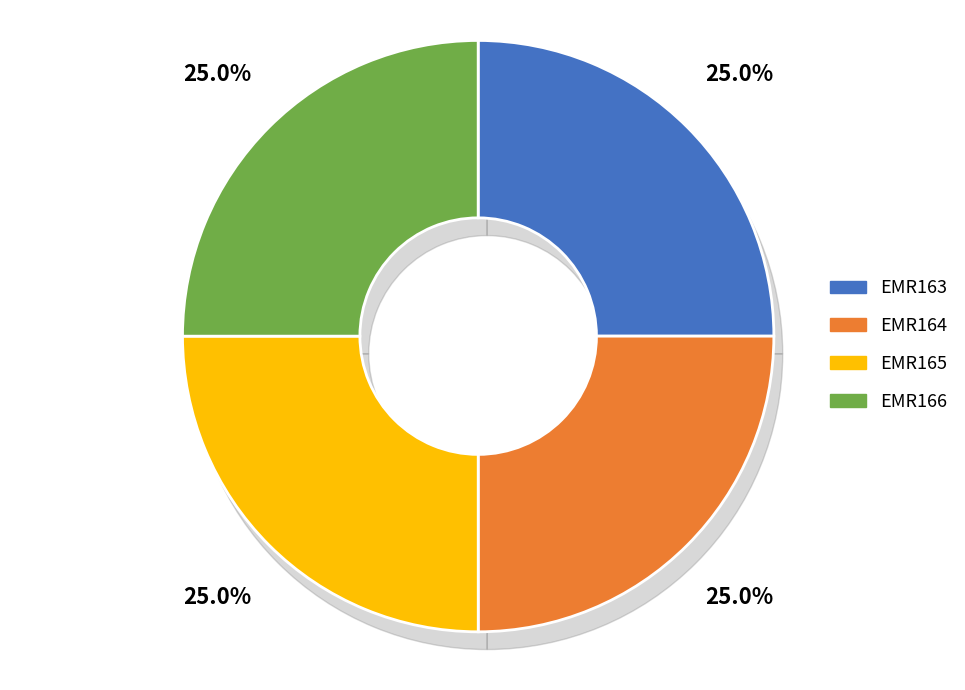

The EMR165 slice represents 25% of the pie. True or false?

True